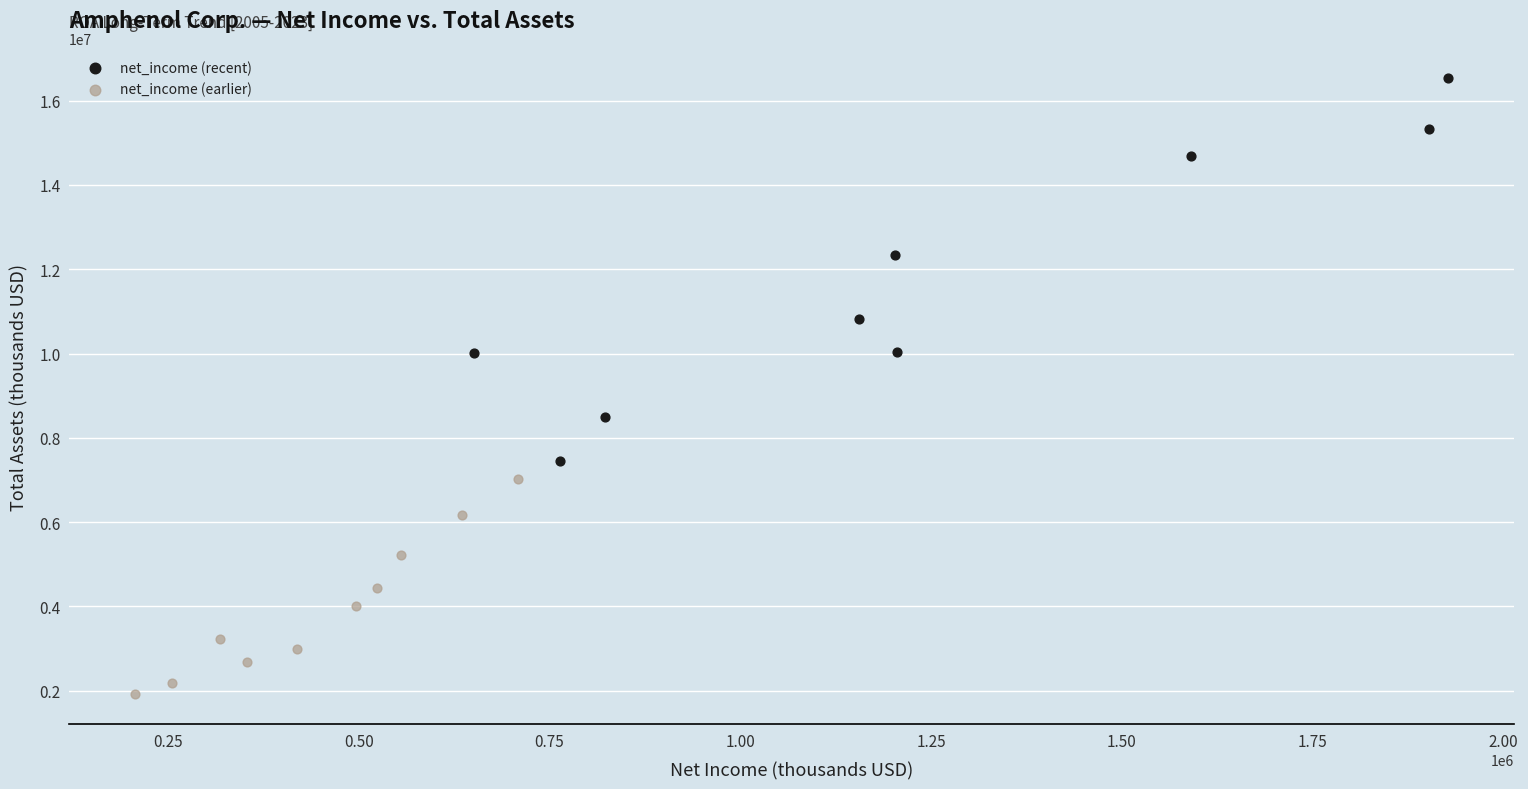

Which series has the widest spread of Y values?

net_income (recent)